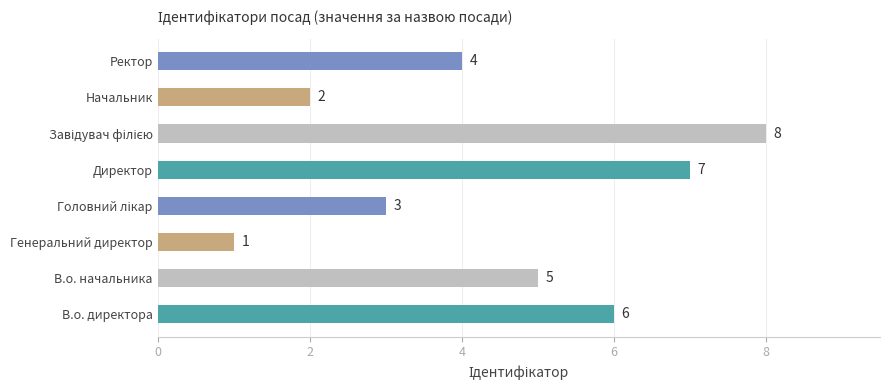

What is the ratio of the value at В.о. директора to the value at Генеральний директор?

6.0